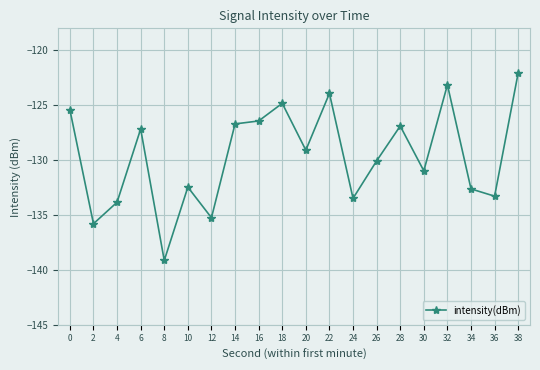

The chart shows a value of -64.5 at 26. True or false?

False